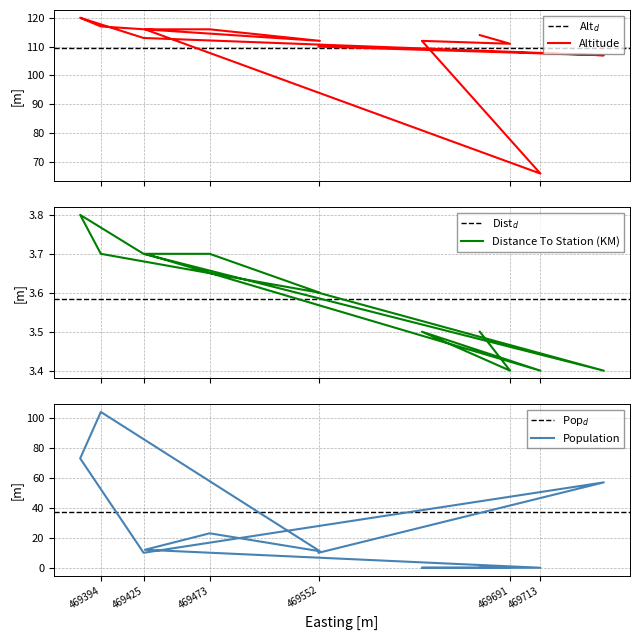

List the series in order of their peak value, lowest first.

Distance To Station (KM), Population, Altitude